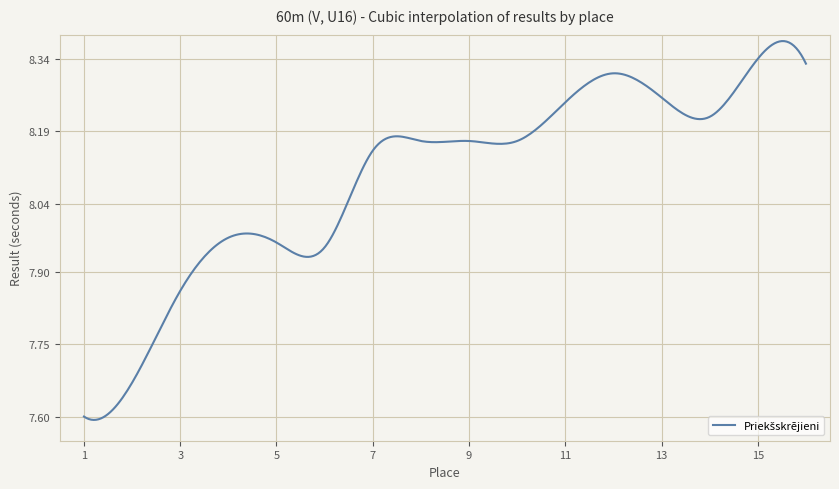

What is the sum of all values?

2428.4